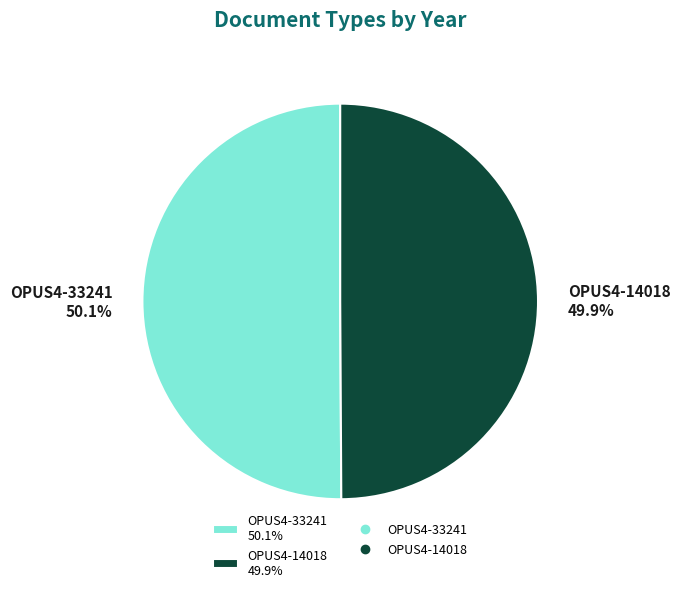

To the nearest percent, what is the combined percentage of OPUS4-14018 and OPUS4-33241?

100%